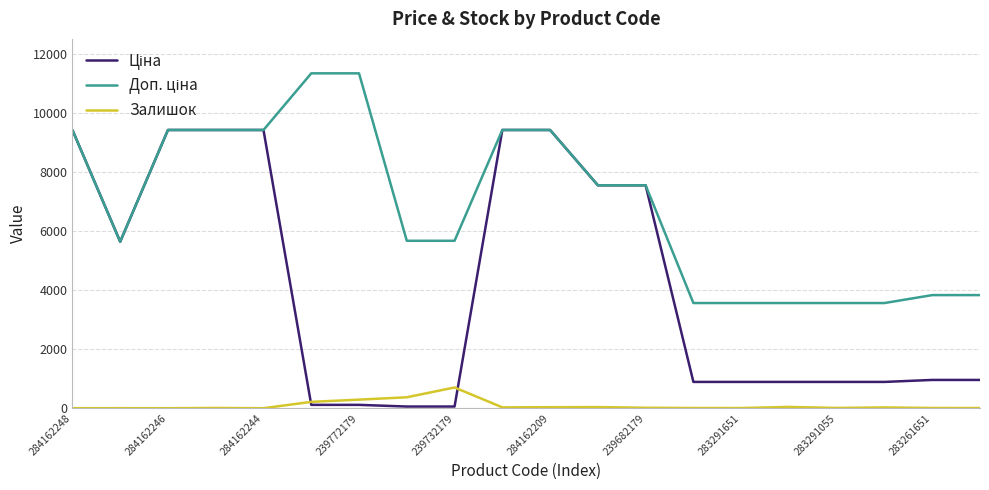

What is the maximum value for Залишок?

702.0